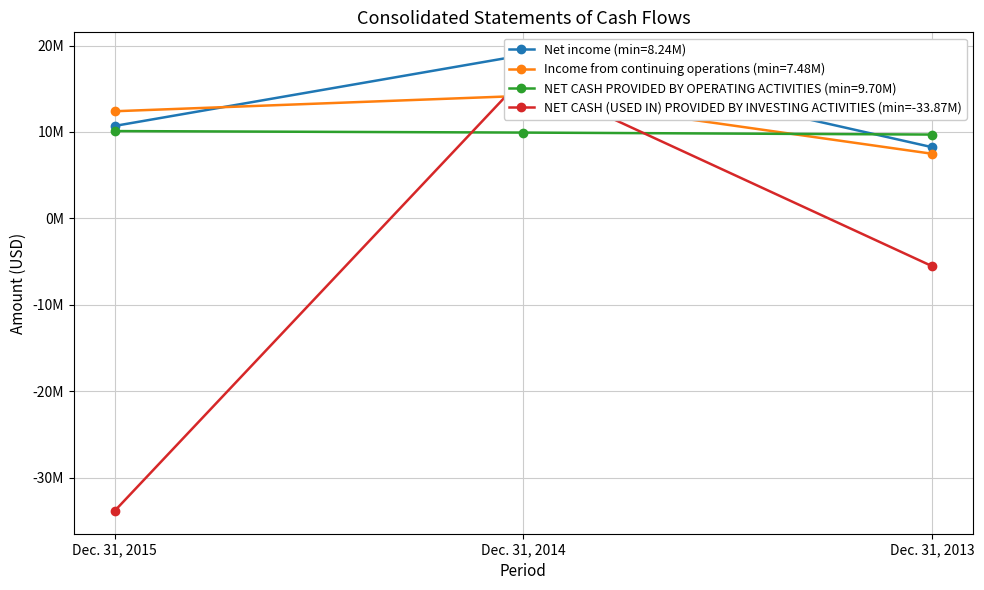

Count the number of data series in this chart.

1